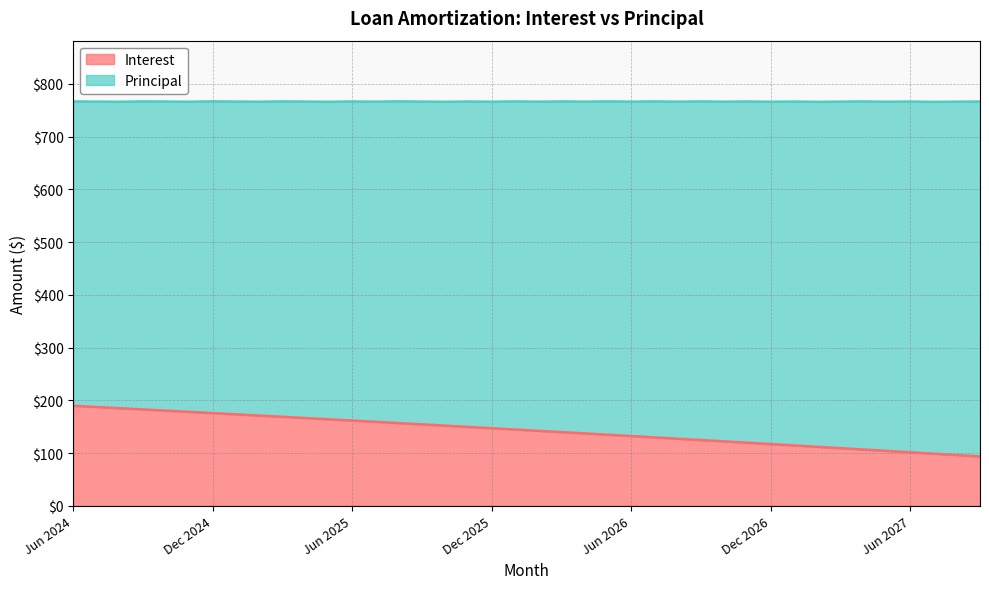

List the labels in order of value, smallest first.

Sep 2027, Aug 2027, Jul 2027, Jun 2027, May 2027, Apr 2027, Mar 2027, Feb 2027, Jan 2027, Dec 2026, Nov 2026, Oct 2026, Sep 2026, Aug 2026, Jul 2026, Jun 2026, May 2026, Apr 2026, Mar 2026, Feb 2026, Jan 2026, Dec 2025, Nov 2025, Oct 2025, Sep 2025, Aug 2025, Jul 2025, Jun 2025, May 2025, Apr 2025, Mar 2025, Feb 2025, Jan 2025, Dec 2024, Nov 2024, Oct 2024, Sep 2024, Aug 2024, Jul 2024, Jun 2024